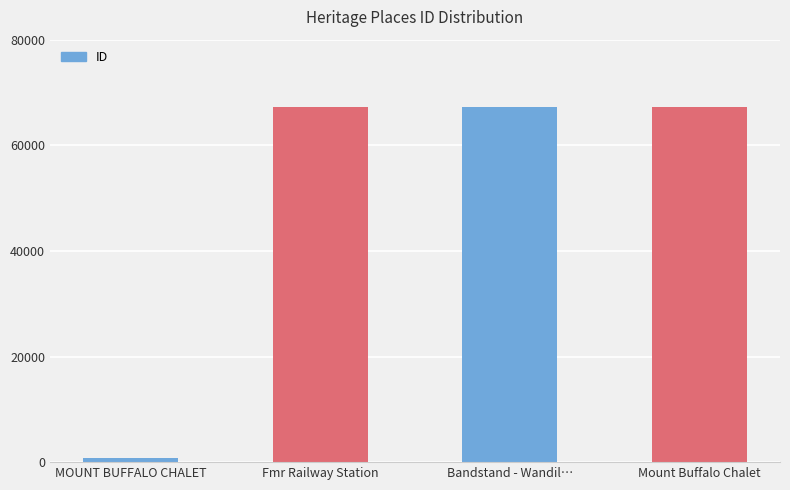

What is the ratio of the value at Mount Buffalo Chalet to the value at Bandstand - Wandil…?

1.0